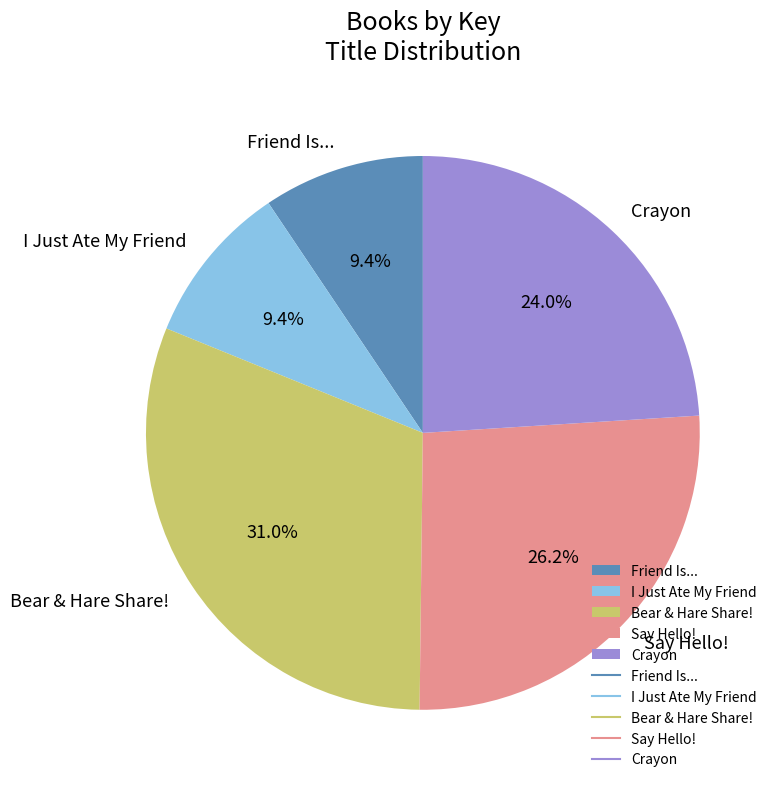

Do I Just Ate My Friend and Crayon together represent more than half of the pie?

No